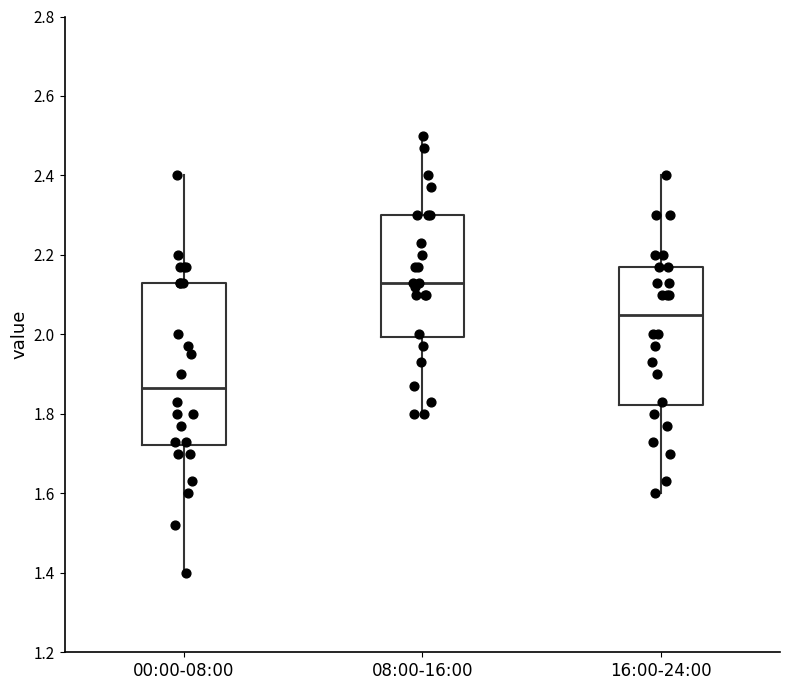

Which box has the highest median line?

08:00-16:00